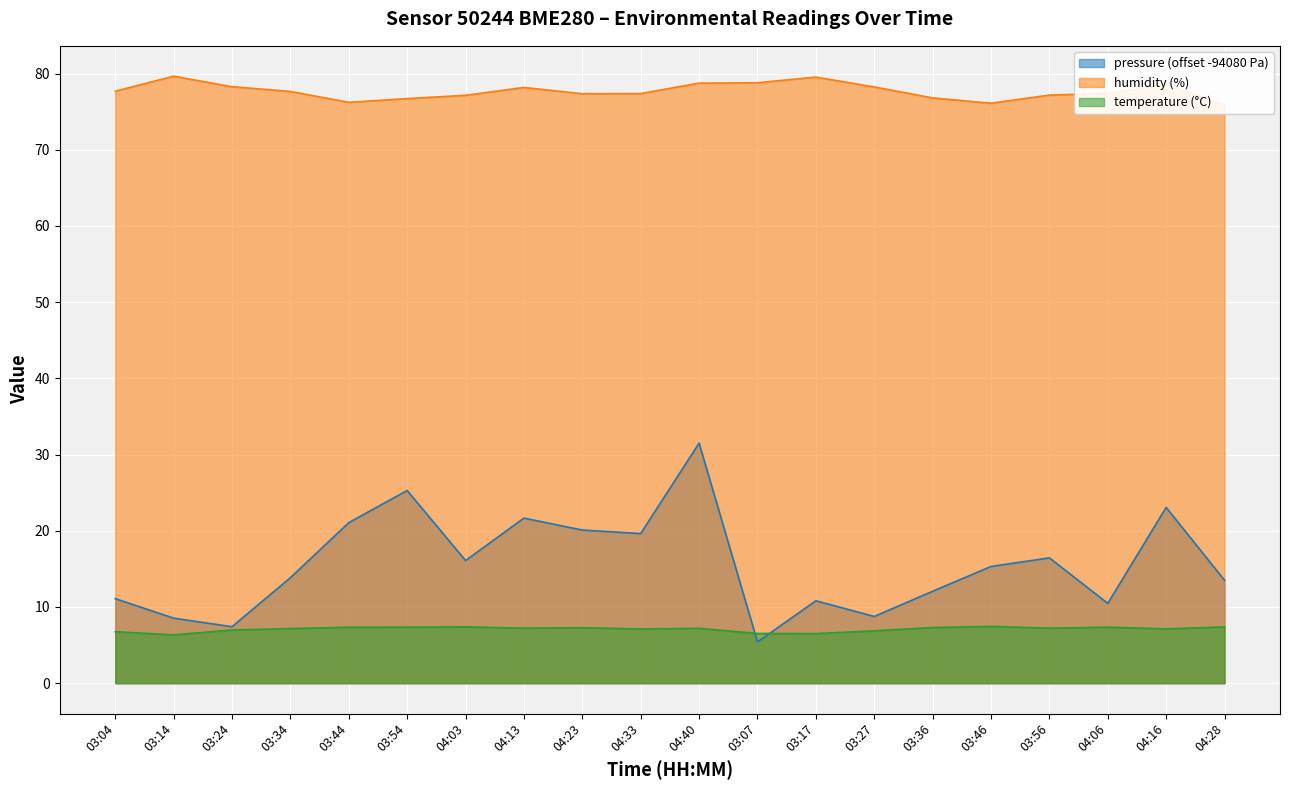

Reading left to right, what are all the values shown in this chart?

pressure: 11.1	8.5	7.4	13.8	21.1	25.3	16.1	21.7	20.1	19.6	31.5	5.4	10.8	8.8	12.1	15.3	16.4	10.5	23.1	13.5
humidity: 77.7	79.7	78.3	77.7	76.2	76.7	77.1	78.2	77.3	77.4	78.7	78.8	79.5	78.2	76.8	76.1	77.2	77.4	78.5	75.9
temperature: 6.8	6.3	7.0	7.2	7.3	7.3	7.4	7.2	7.3	7.1	7.2	6.5	6.5	6.9	7.3	7.5	7.2	7.3	7.1	7.4